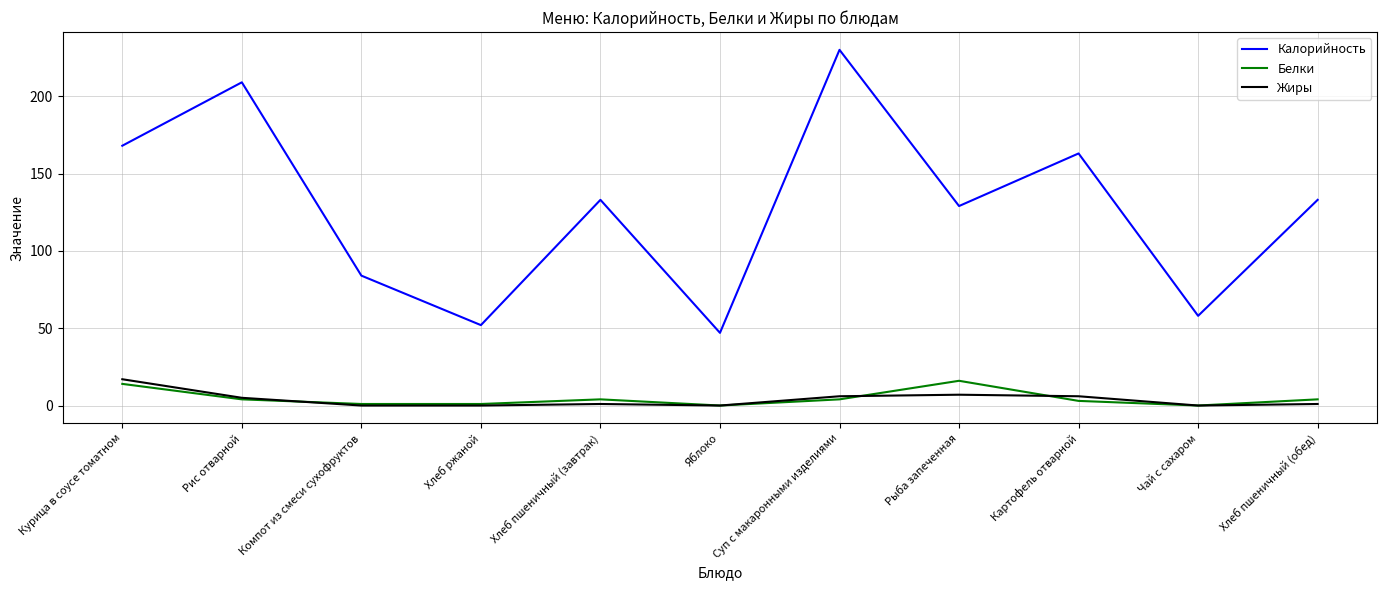

What is the greatest value displayed?

230